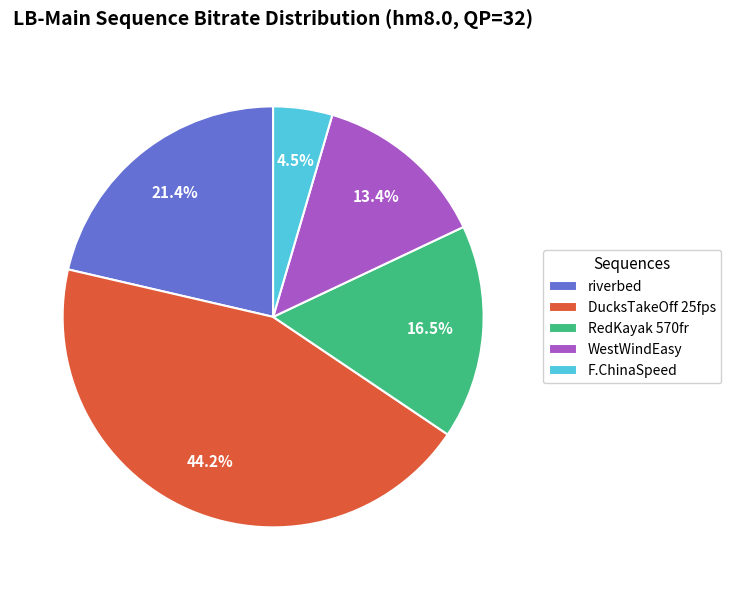

What is the smallest slice in the pie chart?

F.ChinaSpeed